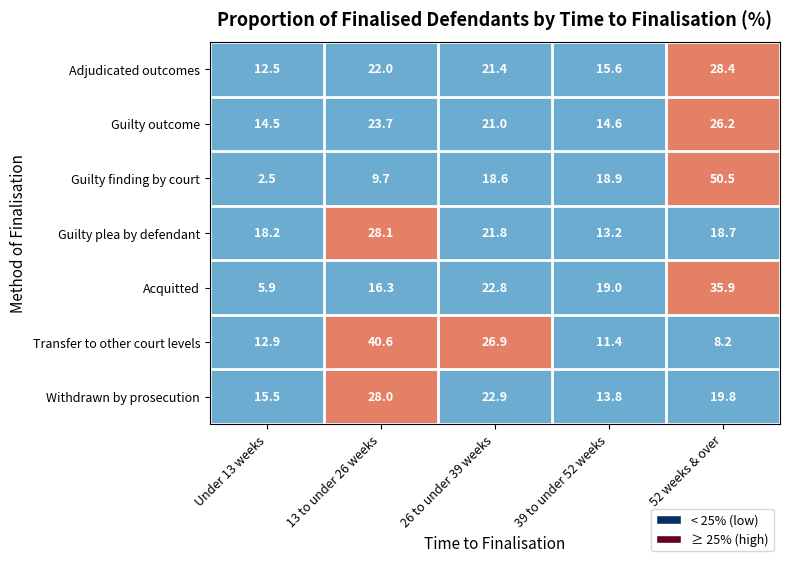

Rank the series at 13 to under 26 weeks from highest to lowest value.

Transfer to other court levels, Guilty plea by defendant, Withdrawn by prosecution, Guilty outcome, Adjudicated outcomes, Acquitted, Guilty finding by court